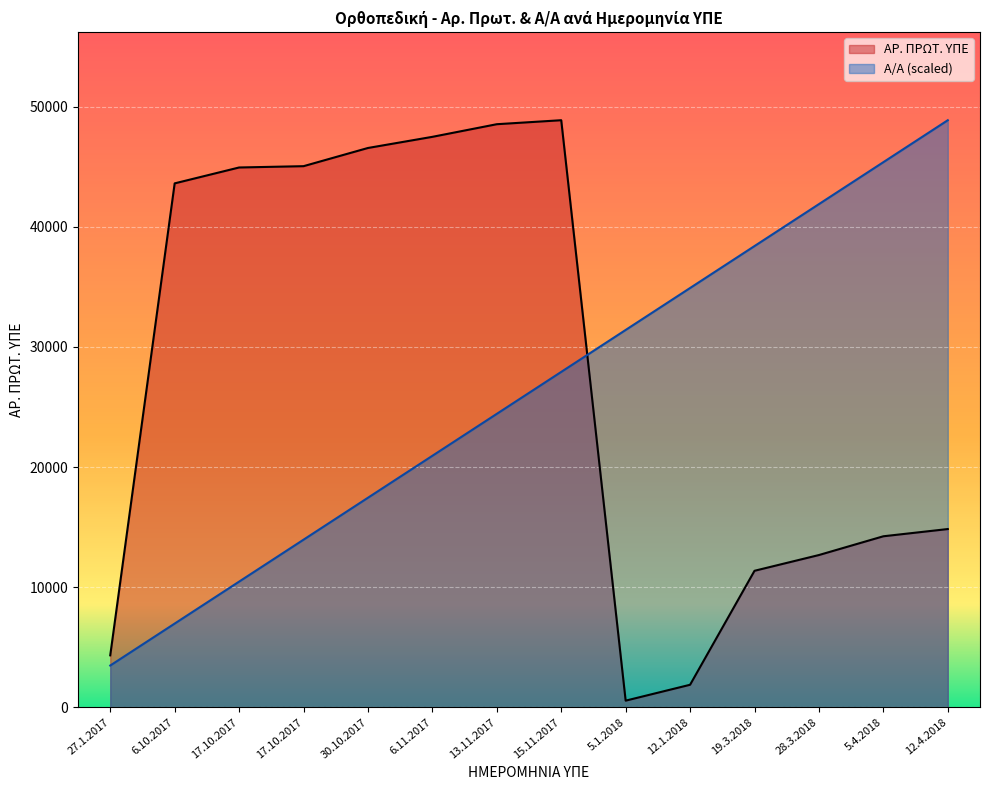

What is the total value across all series at 15.11.2017?

76787.9